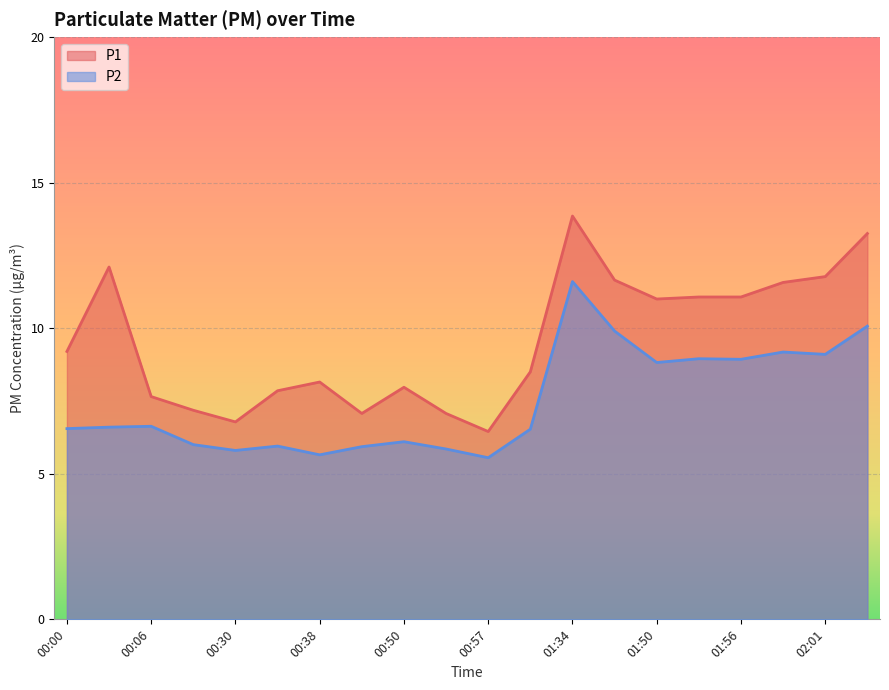

What are all the series names shown in the legend?

P1, P2